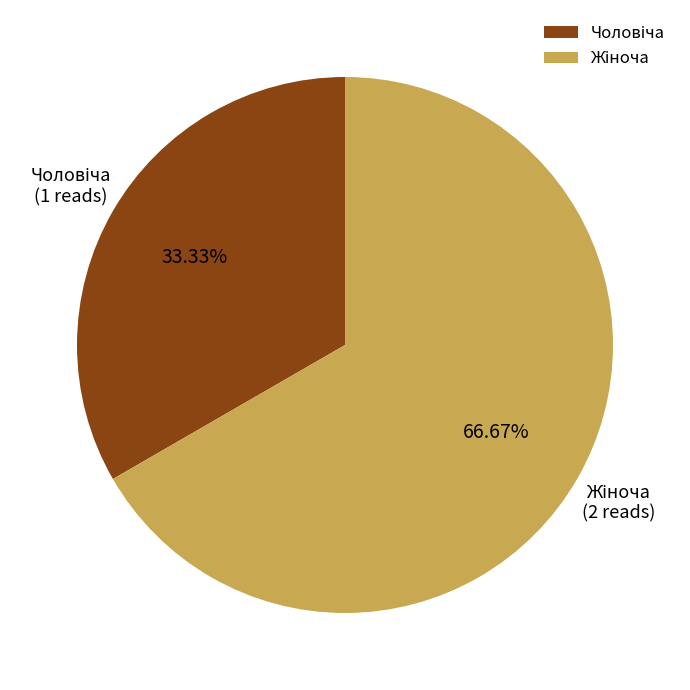

To the nearest percent, what is the difference between the largest and smallest slice percentages?

33%